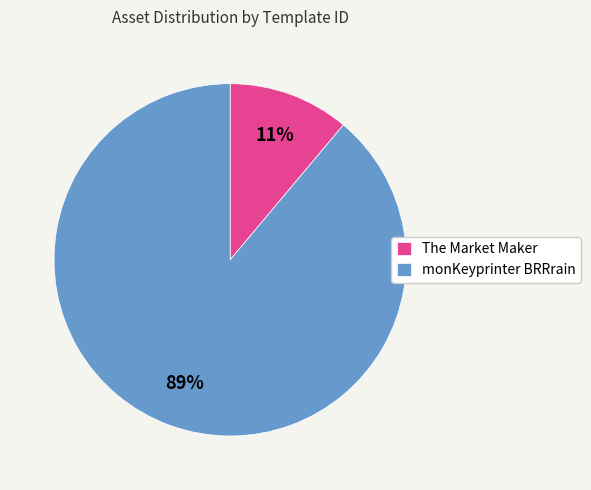

Does The Market Maker represent more than half of the total?

No